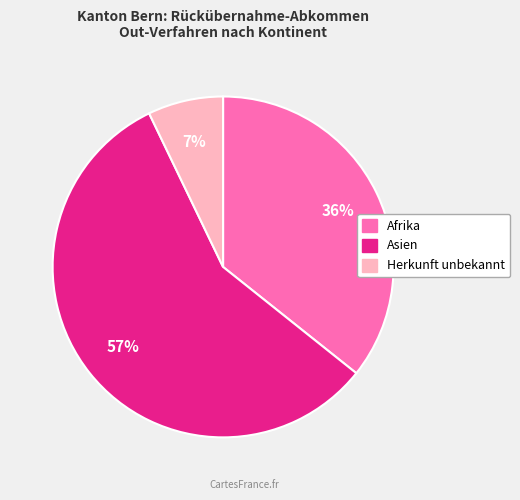

Is it true that Afrika is 47% of the pie?

False